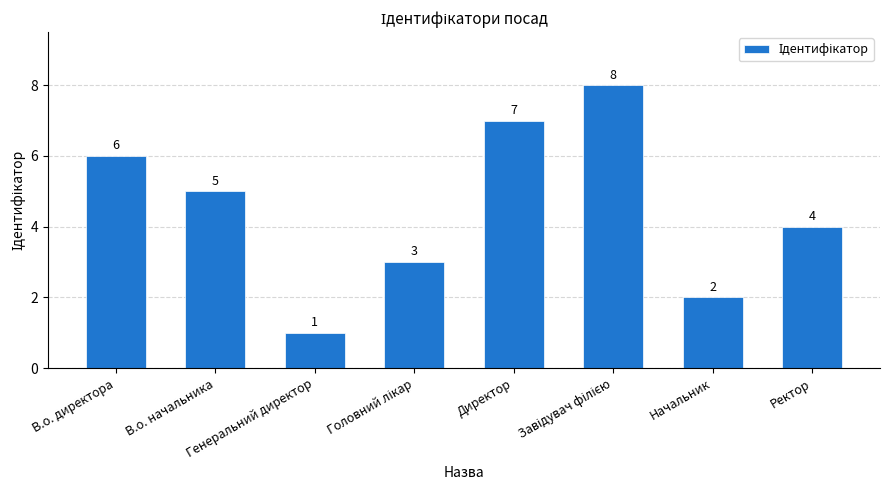

What is the minimum value shown in the chart?

1